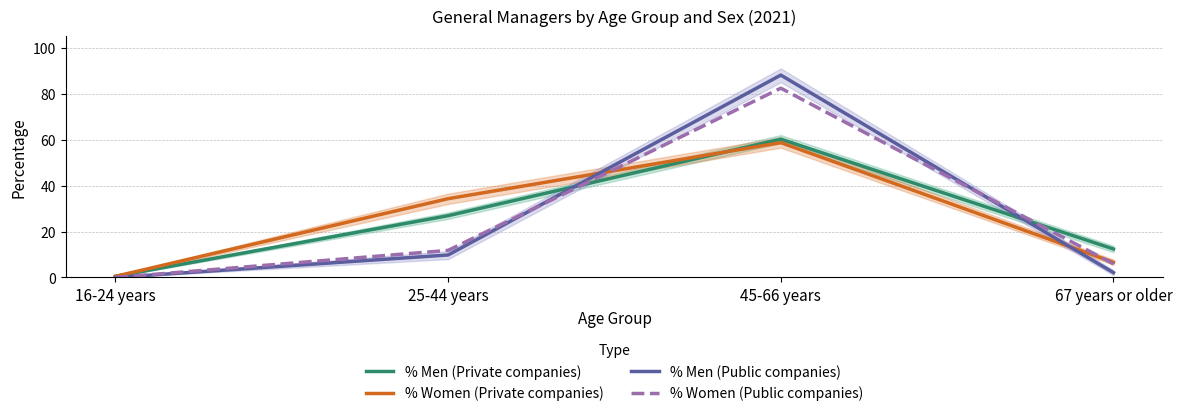

What position from the right is 67 years or older?

1